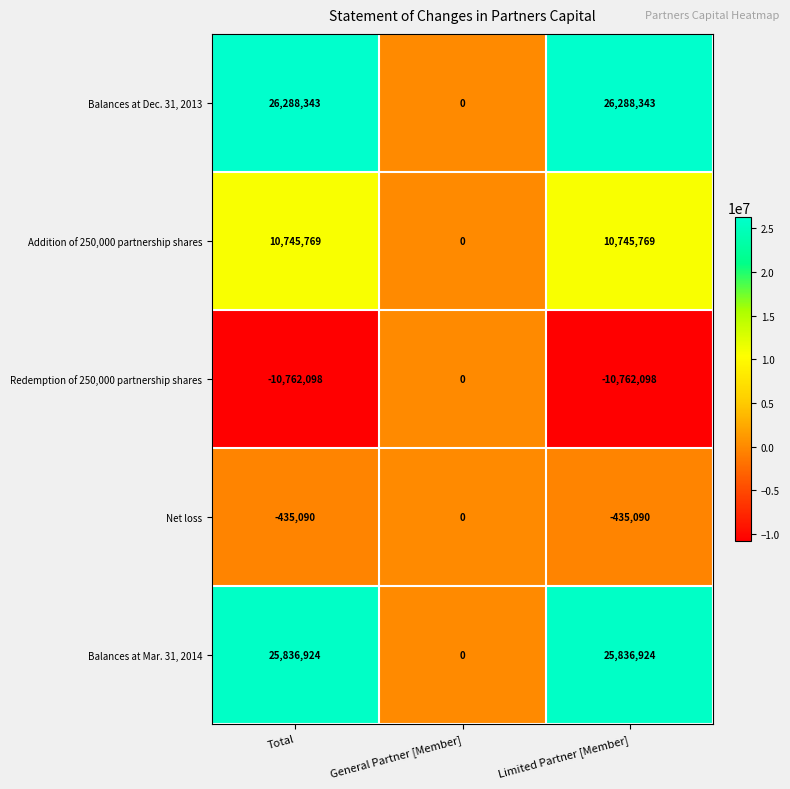

How many categories are shown in the chart?

3